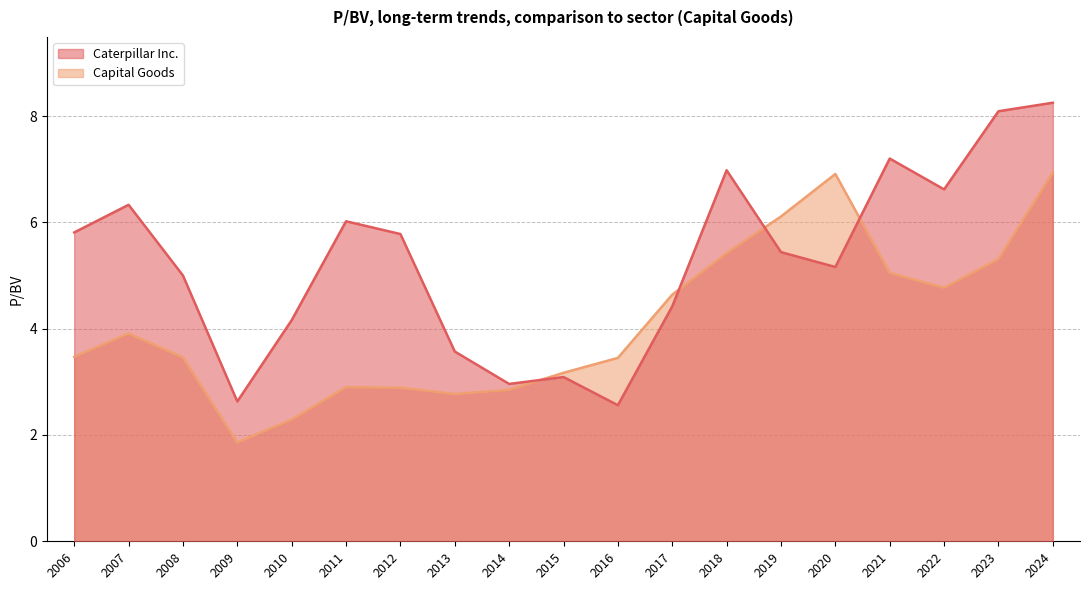

What is the value of the Caterpillar Inc. point at the 9th from the left?

3.0